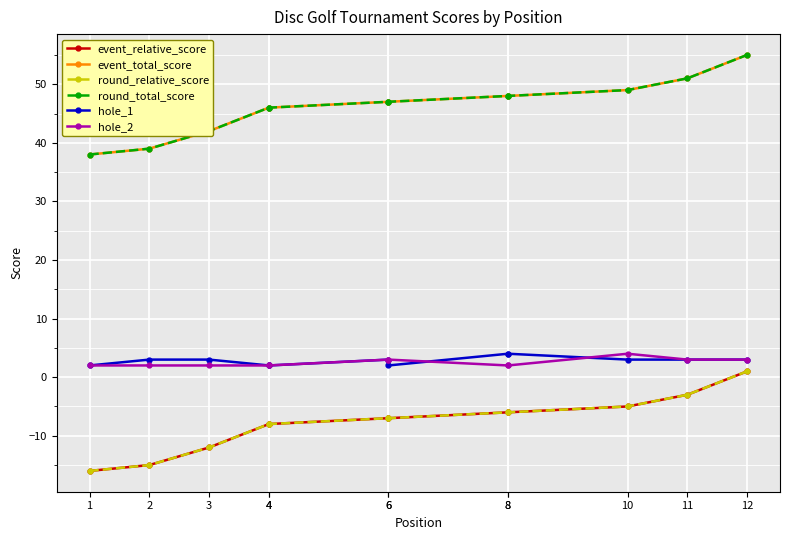

What is the approximate value of event_relative_score at 2, to the nearest 10?

-20